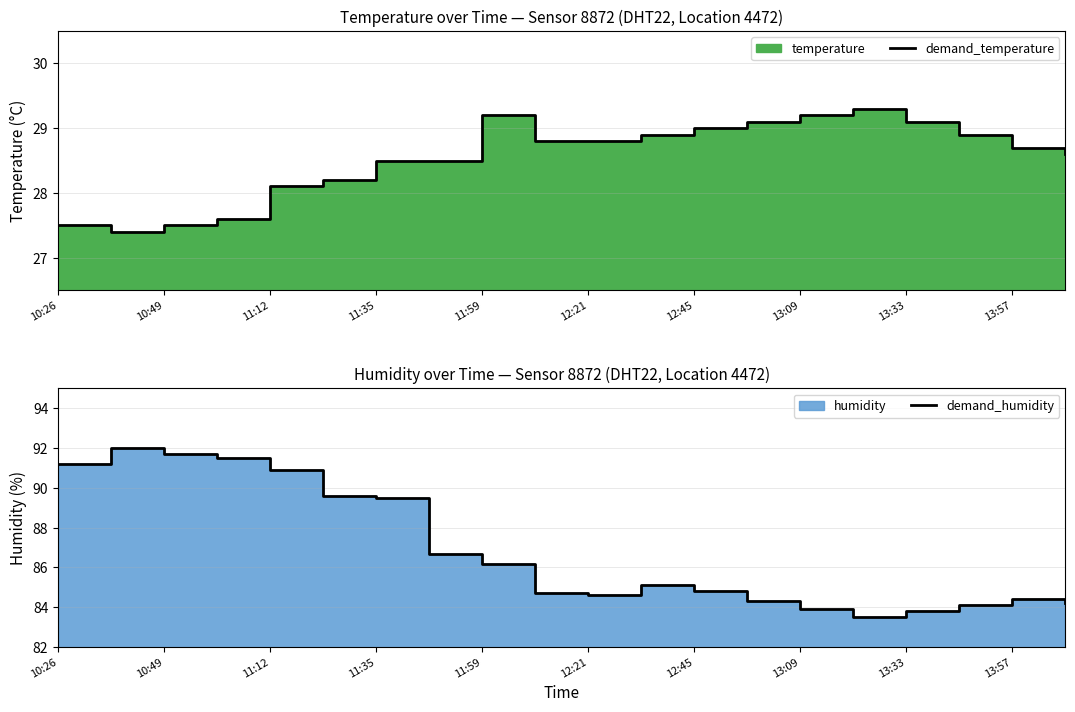

Between 13:57 and 19, which is larger?

13:57